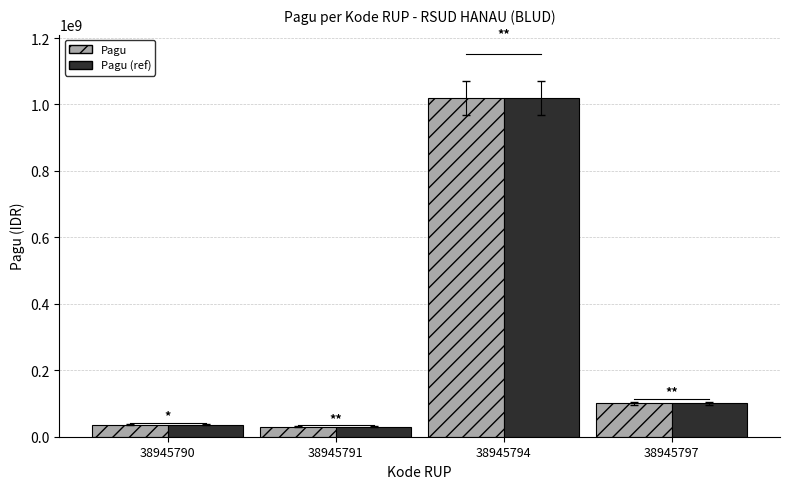

What is the total value across all series at 38945797?

200000000